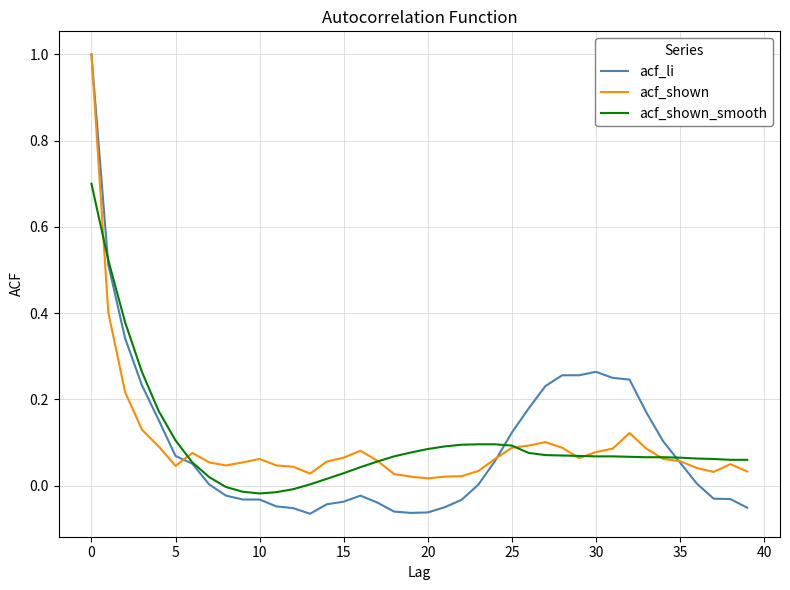

What is the maximum value for acf_li?

1.0